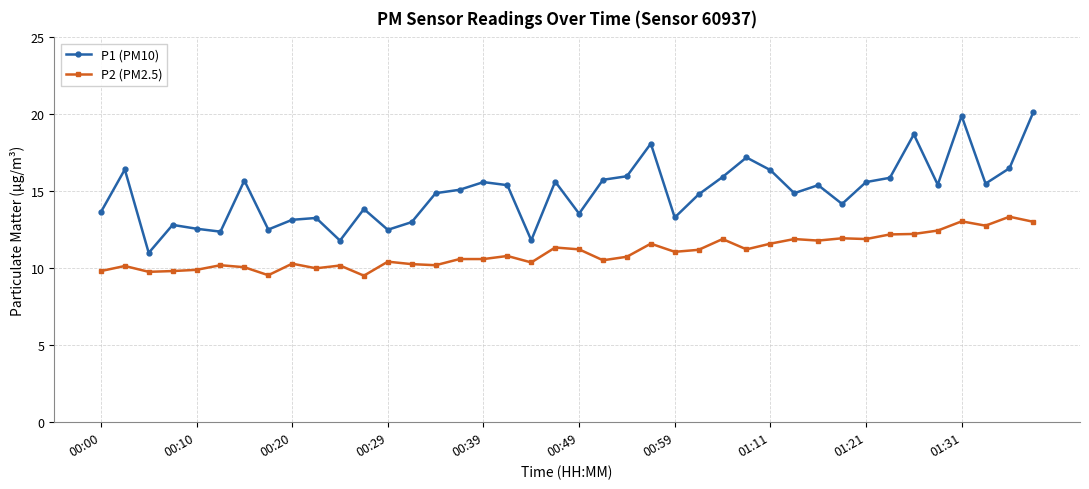

Which series has the largest range (max minus min)?

P1 (PM10)